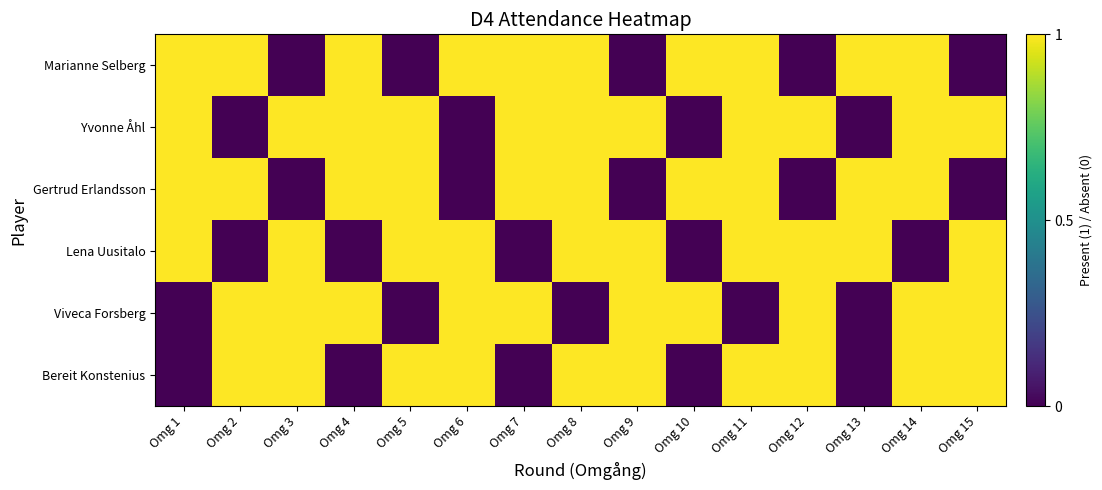

Count the number of data series in this chart.

6